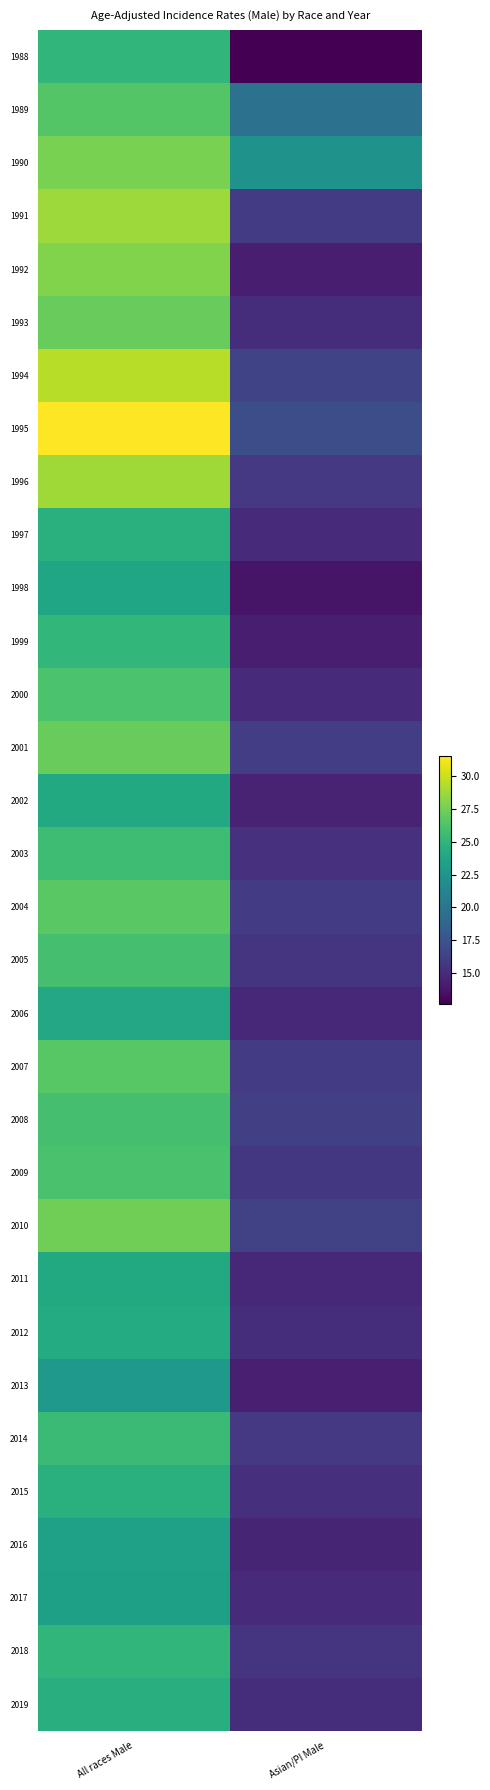

Rank the series by their maximum value, from lowest to highest.

2013, 2017, 2016, 1998, 2006, 2002, 2011, 2012, 2019, 2015, 1997, 2018, 1988, 1999, 2014, 2003, 2008, 2005, 2009, 2000, 1989, 2007, 2004, 1993, 2001, 2010, 1990, 1992, 1991, 1996, 1994, 1995